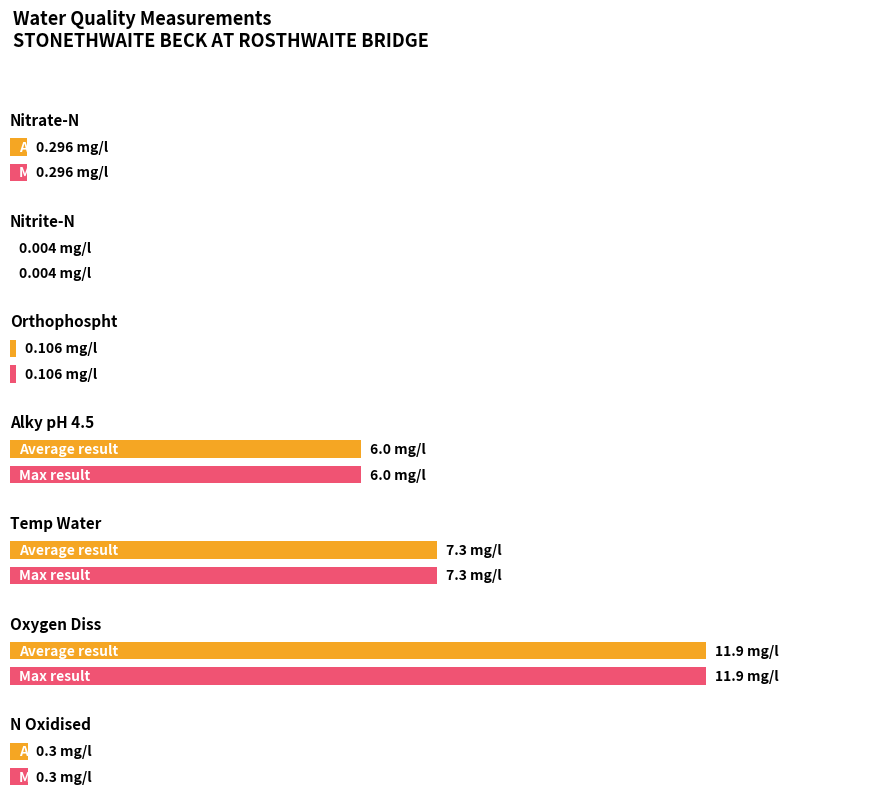

What value does the result series have at Temp Water?

7.3